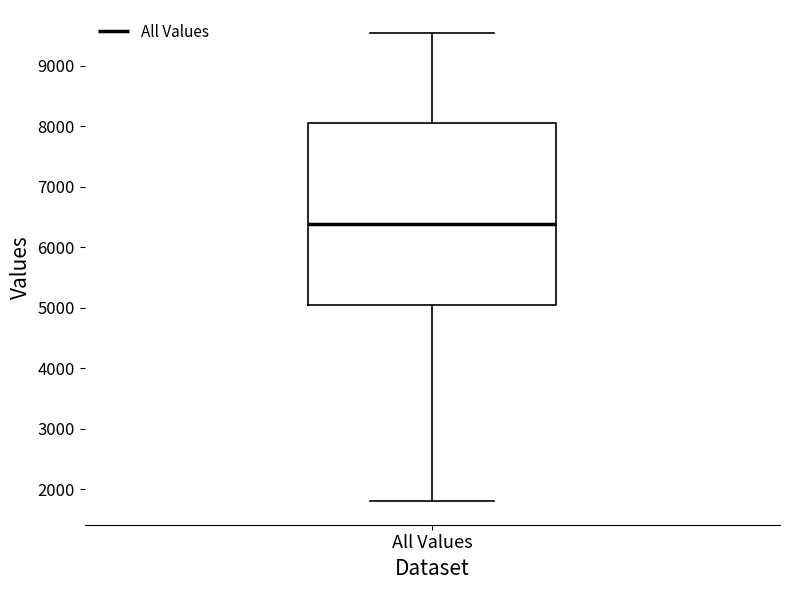

Where does the median line of the box for All Values sit on the y-axis? The values are not printed on the chart, so give them approximately, as read against the axis.

6400